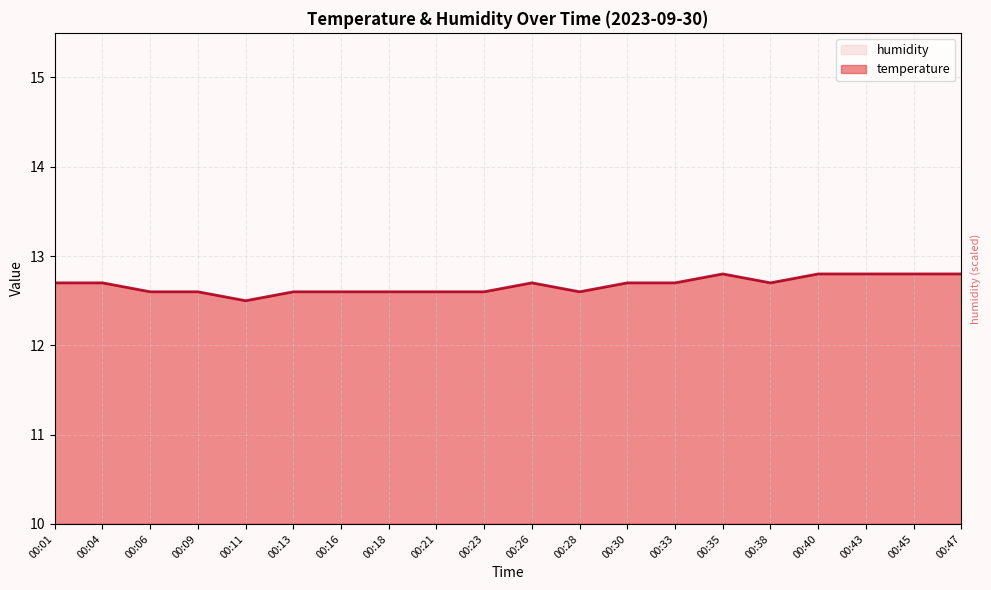

What is the difference between the maximum and minimum values?

0.3